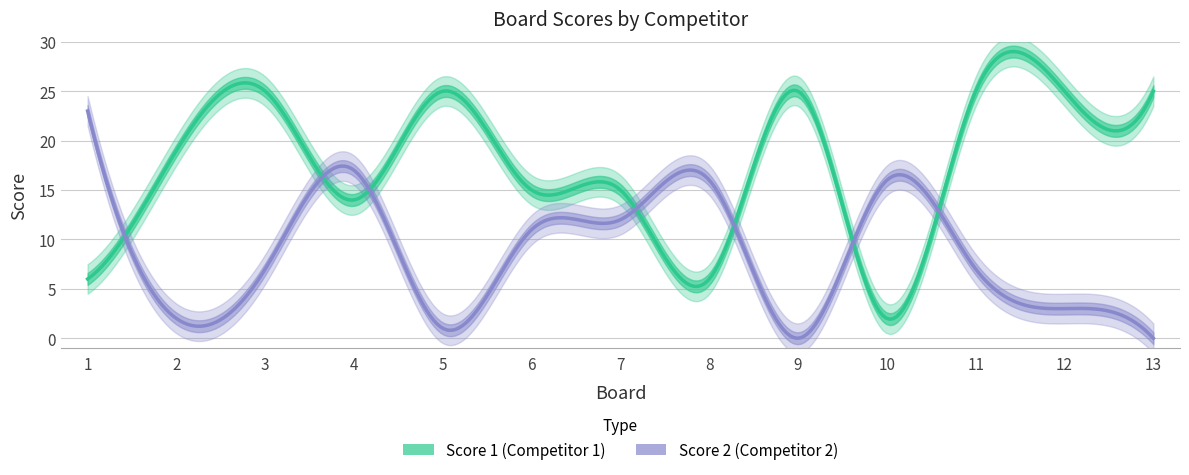

Reading right to left, transcribe all the data shown in this chart.

Score 1: 25	25	25	2	25	6	15	15	25	14	25	19	6
Score 2: 0	3	7	16	0	16	12	11	1	17	7	2	23